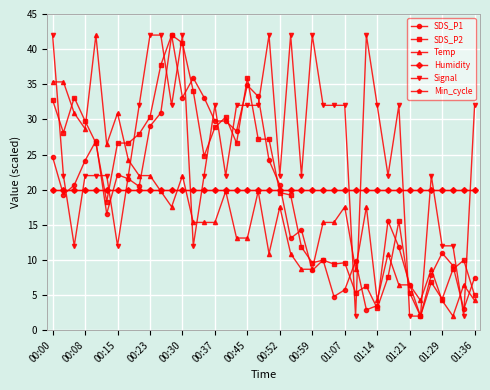

Does the chart have visible grid lines?

Yes